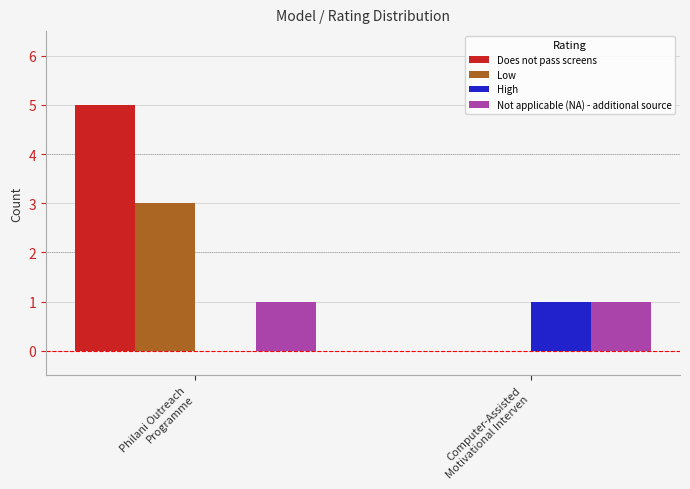

What is the highest value of the Does not pass screens series?

5